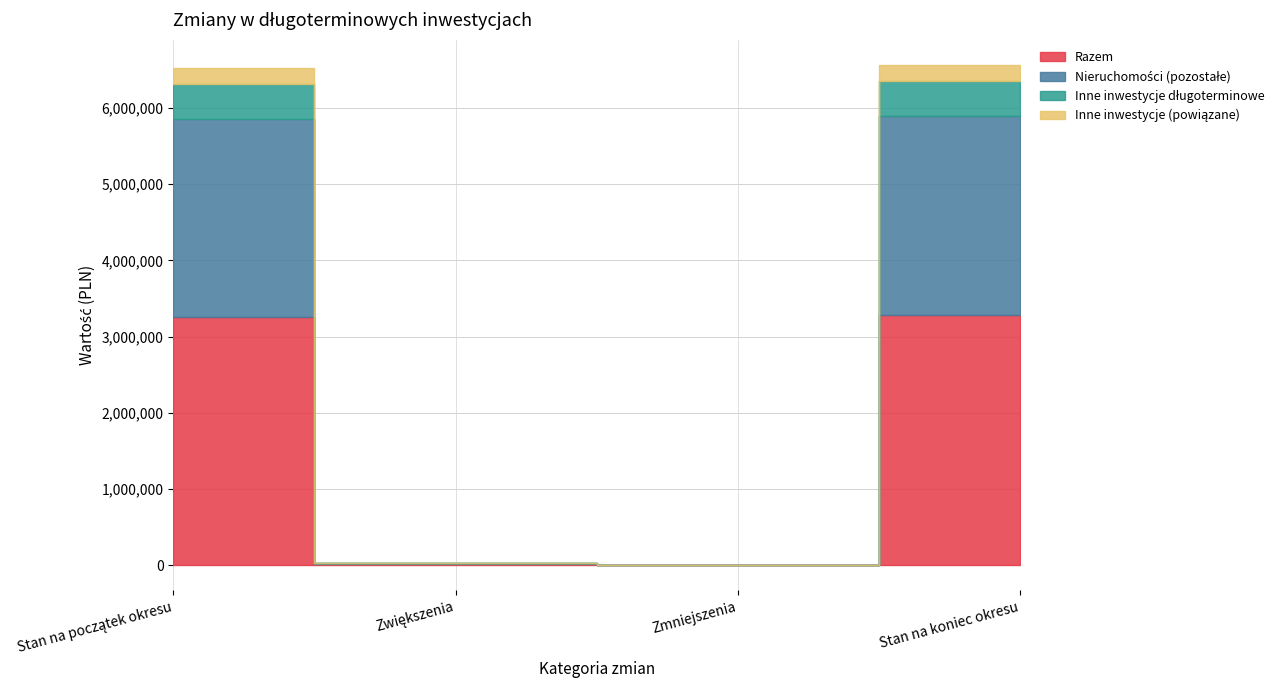

Reading left to right, what are all the values shown in this chart?

Razem: 3263806.3	19438.0	0.0	3283244.3
Nieruchomości (pozostałe): 2595377.4	19438.0	0.0	2614815.4
Inne inwestycje długoterminowe: 454046.5	0.0	0.0	454046.5
Inne inwestycje (powiązane): 214382.4	0.0	0.0	214382.4